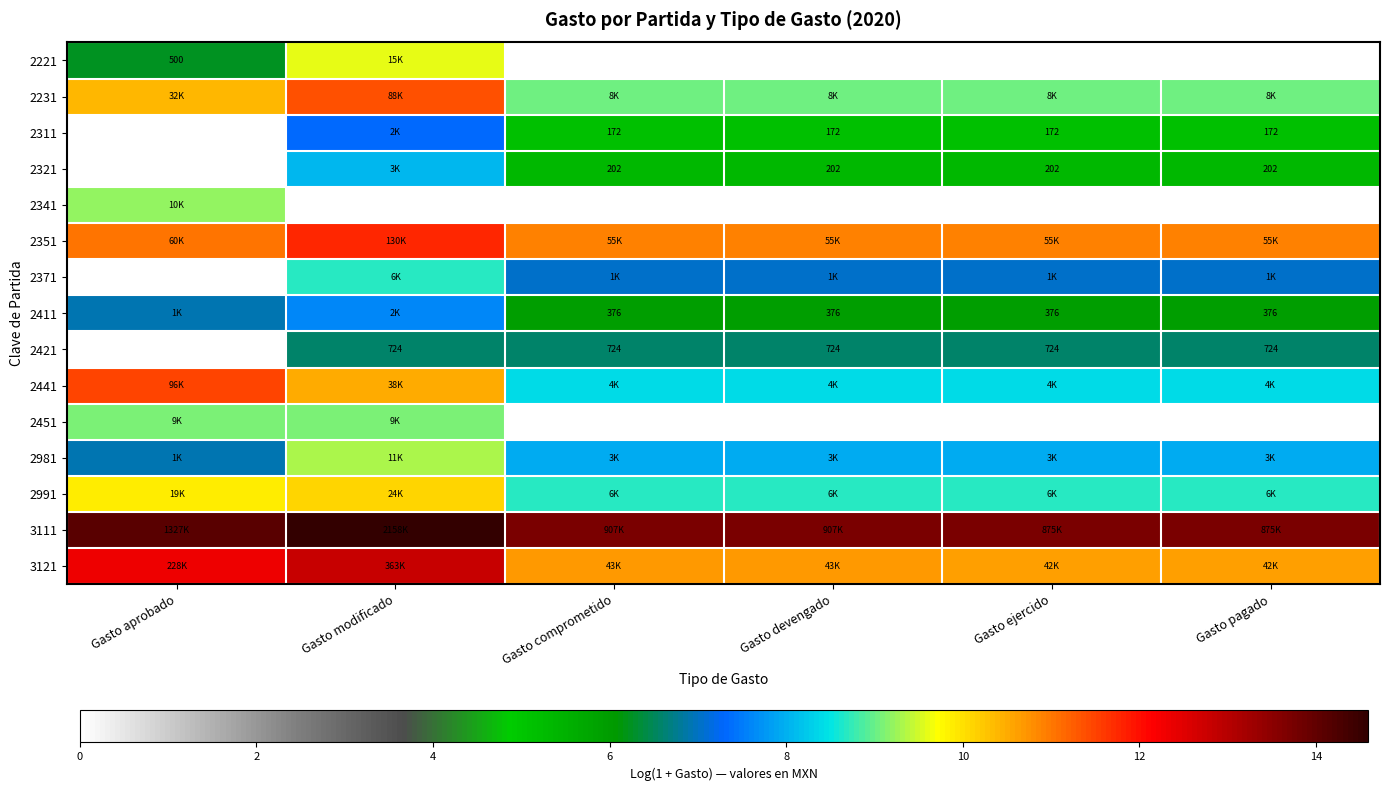

At which category does the chart reach its minimum across all series?

Gasto comprometido